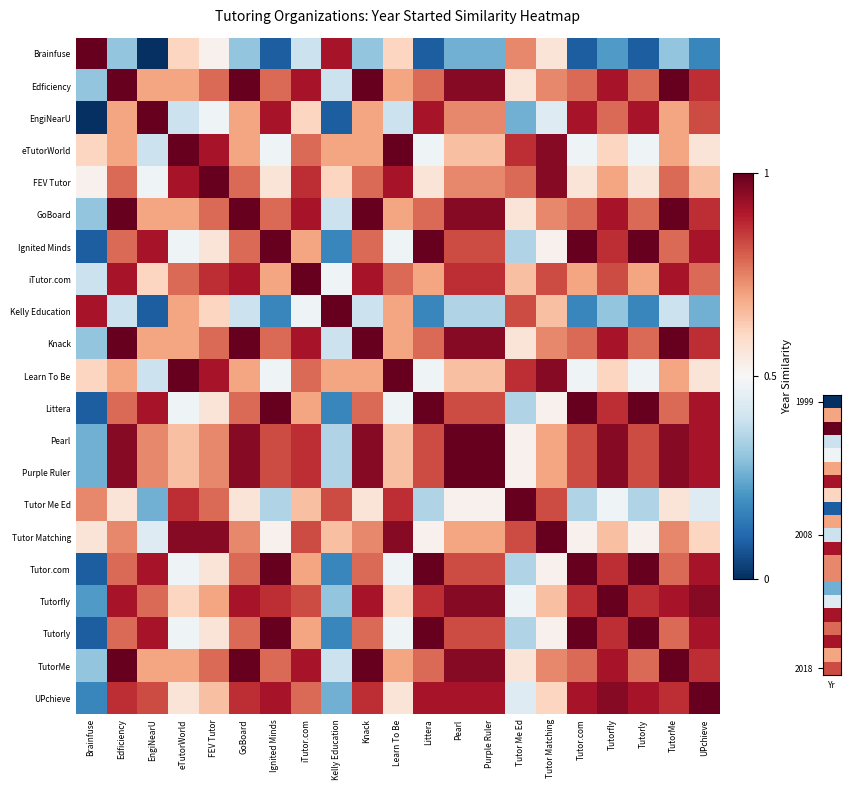

What is the approximate value of EngiNearU at Ignited Minds?

0.9